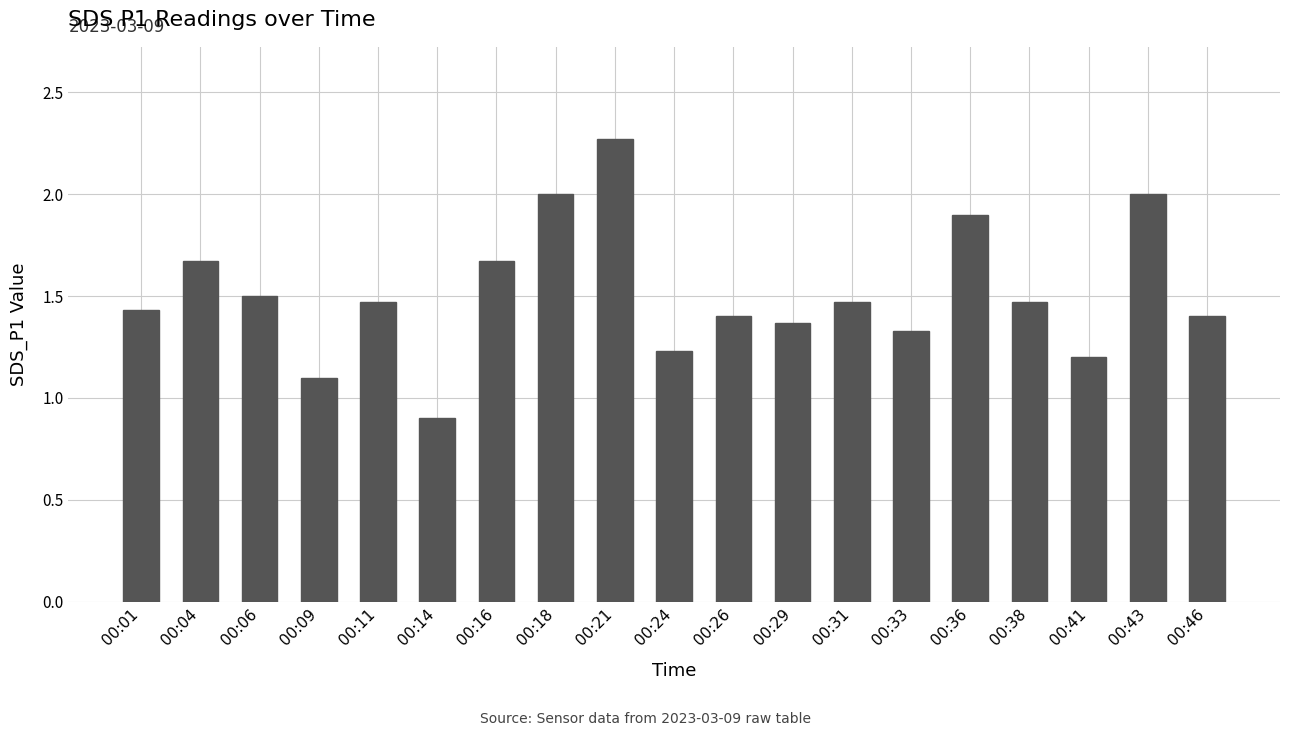

Approximately how many times larger is the value at 00:14 compared to 00:46?

0.6